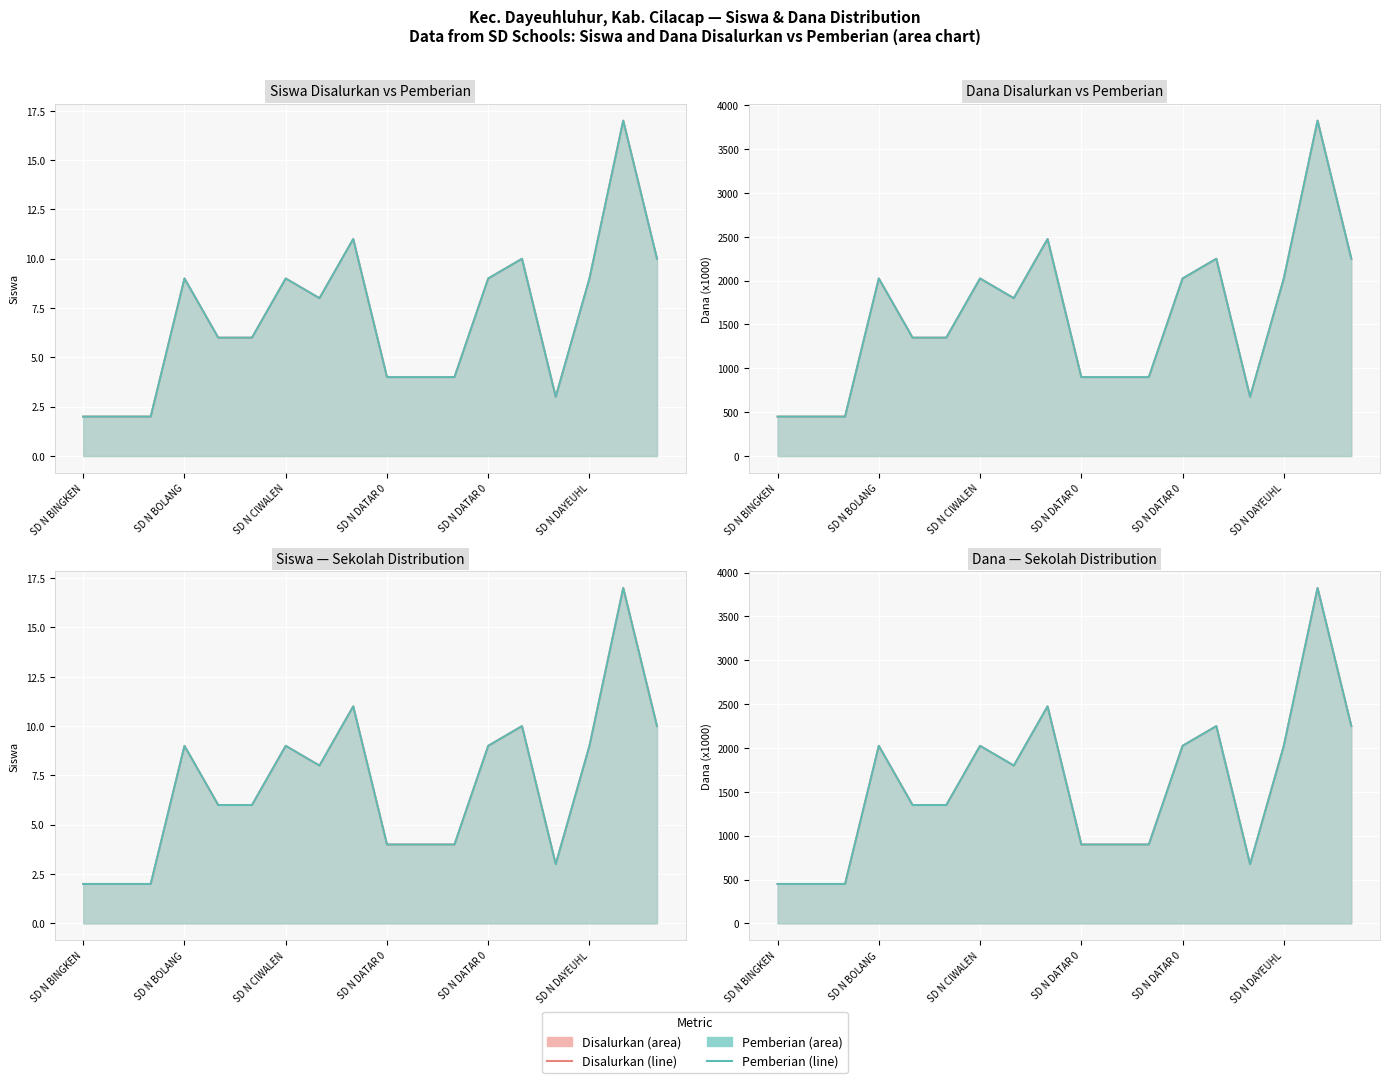

The value of Disalurkan at 16 is 2090. True or false?

False